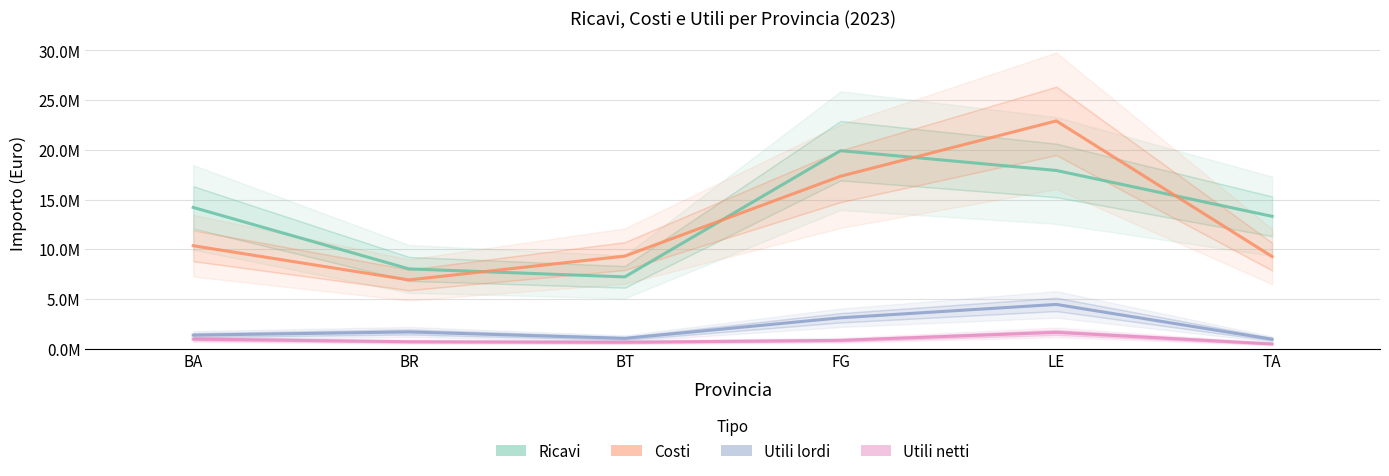

What is the total value across all series at BA?

26859405.3